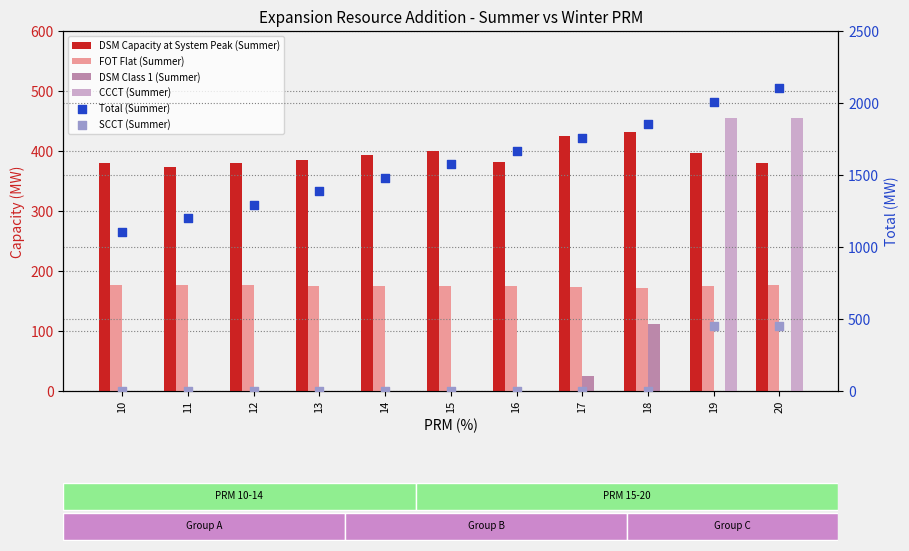

Which series has the largest total across all categories?

Total (Summer)